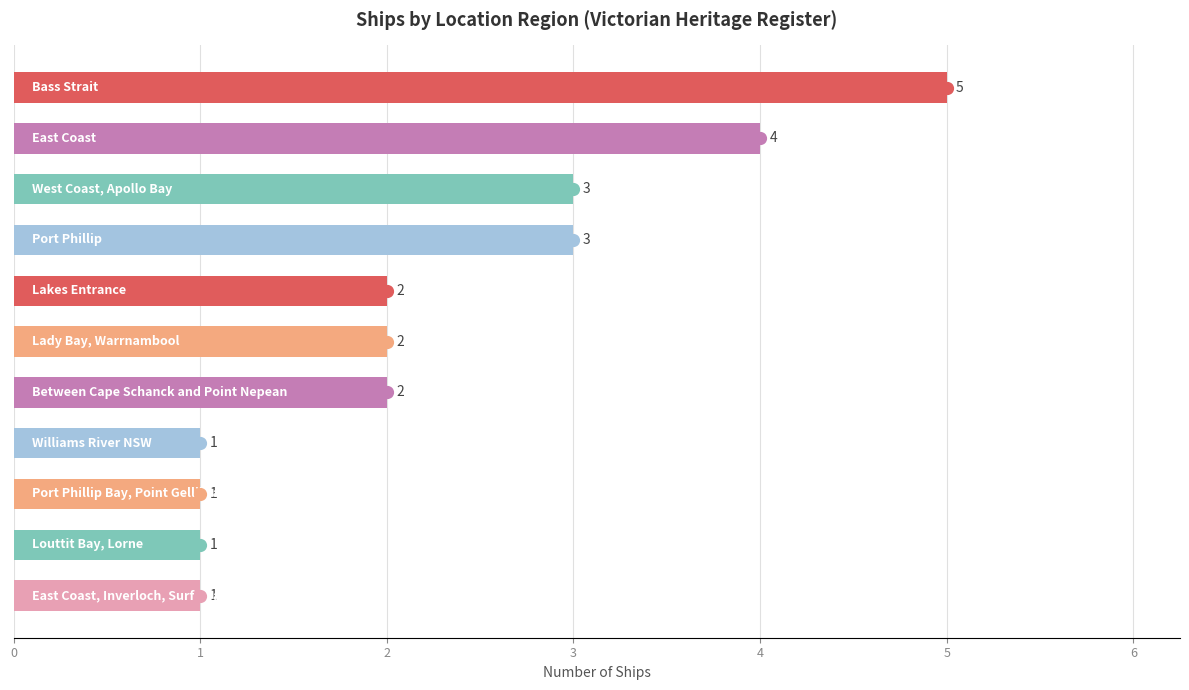

How many values are below 2?

4